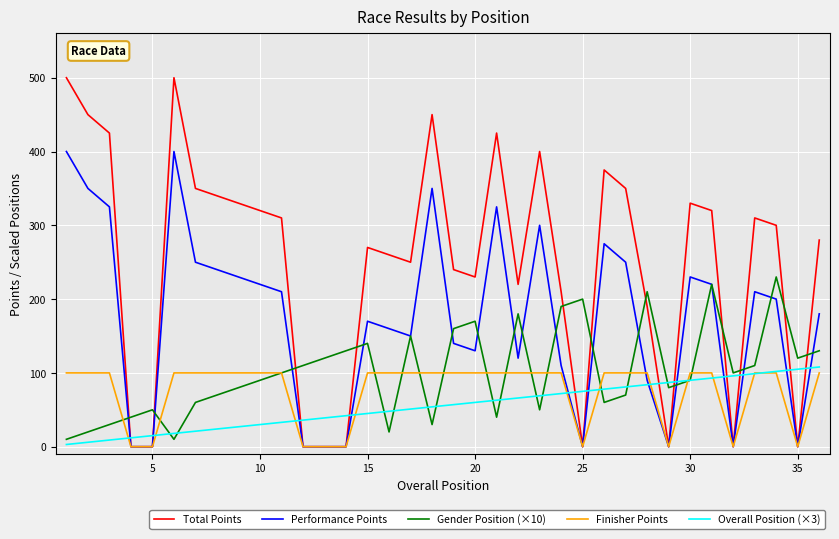

How many lines are shown in the chart?

5